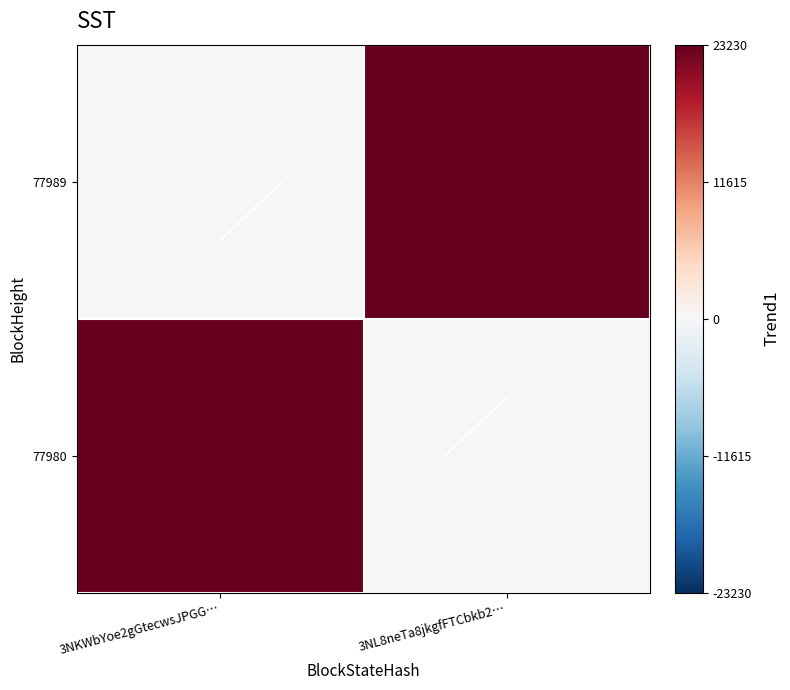

List the labels in order of 77989 value, smallest first.

3NKWbYoe2gGtecwsJPGG…, 3NL8neTa8jkgfFTCbkb2…